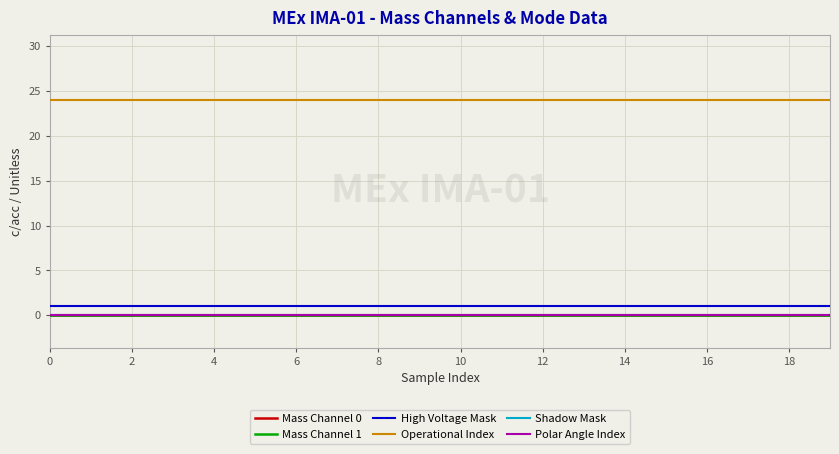

Does the chart have visible grid lines?

Yes